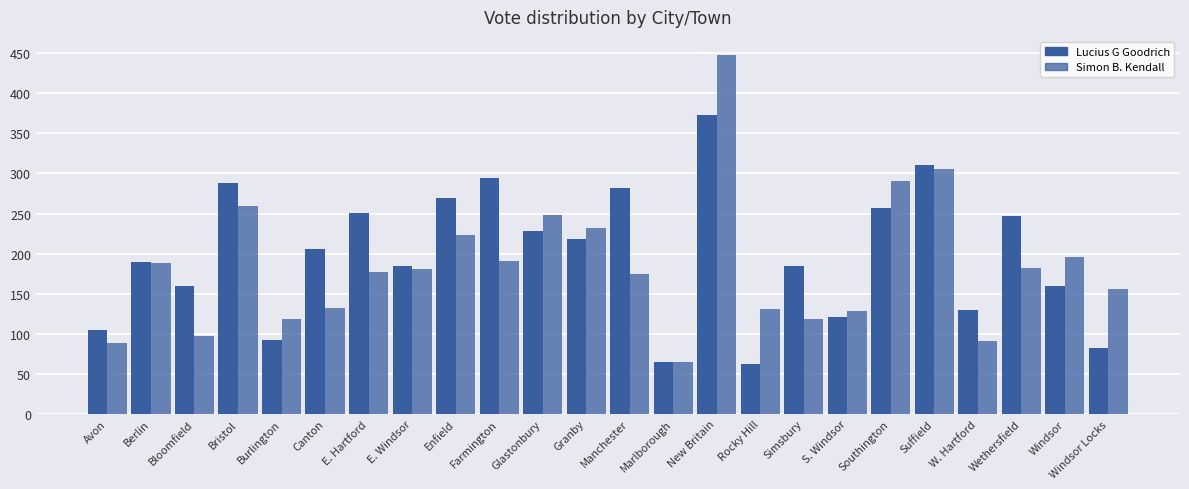

At how many categories does at least one series exceed 393?

1